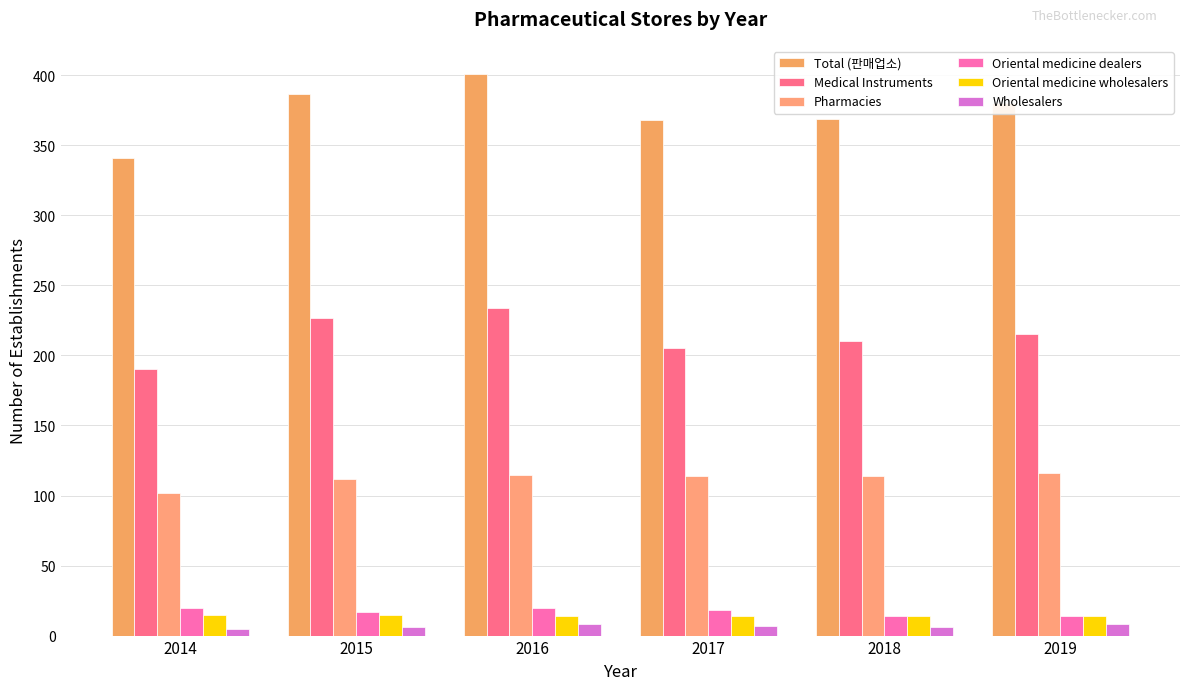

What is the greatest value displayed?

401